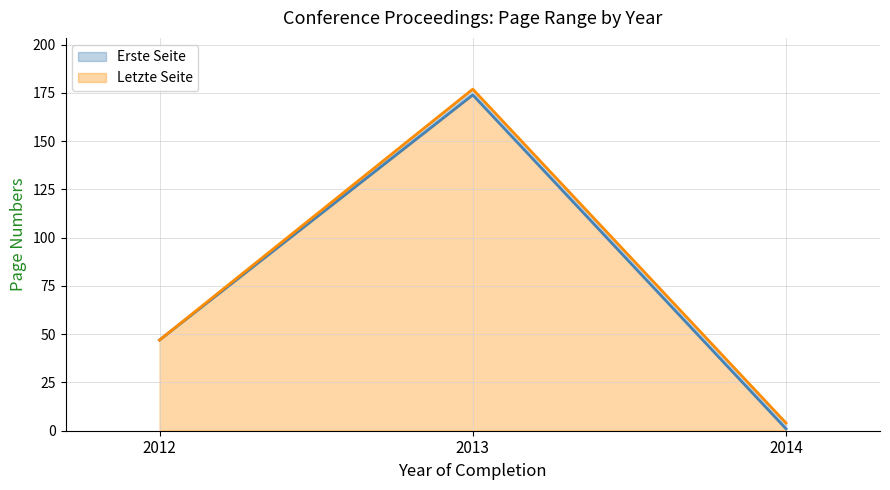

What is the approximate value of Erste Seite at 2013, to the nearest 10?

170